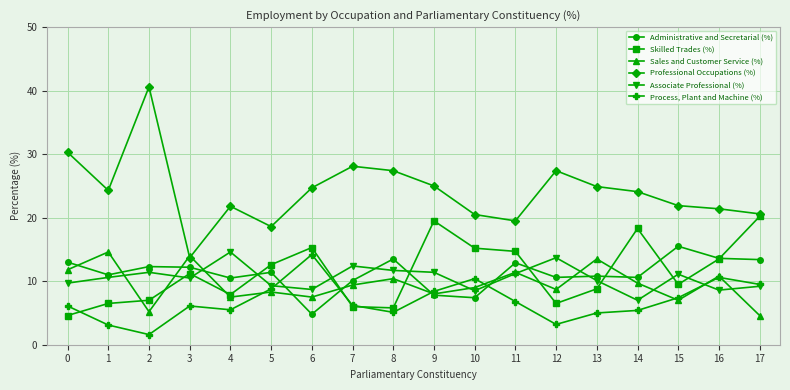

Is it true that Process, Plant and Machine (%) equals 16.3 at 16?

False